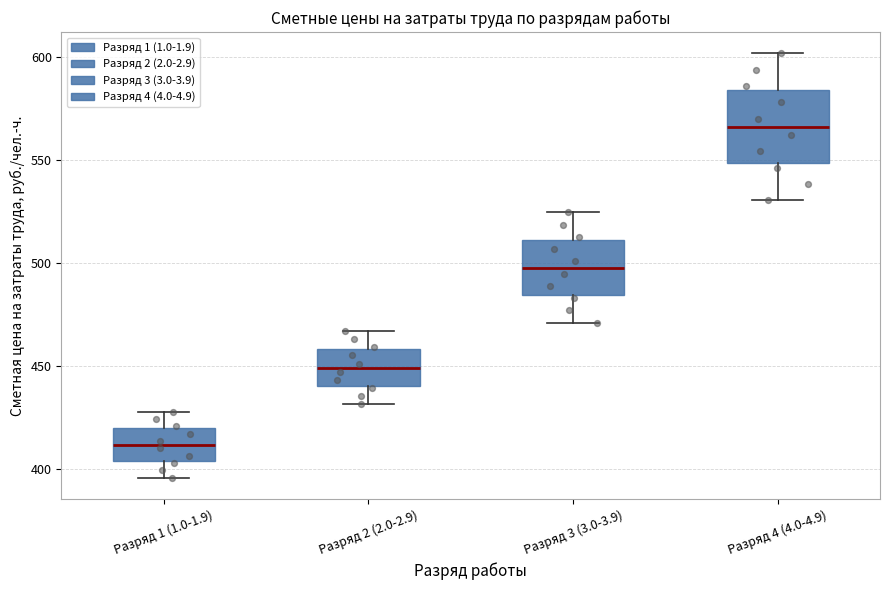

Comparing the boxes themselves (not the whiskers), which one is the tallest?

Разряд 4 (4.0-4.9)